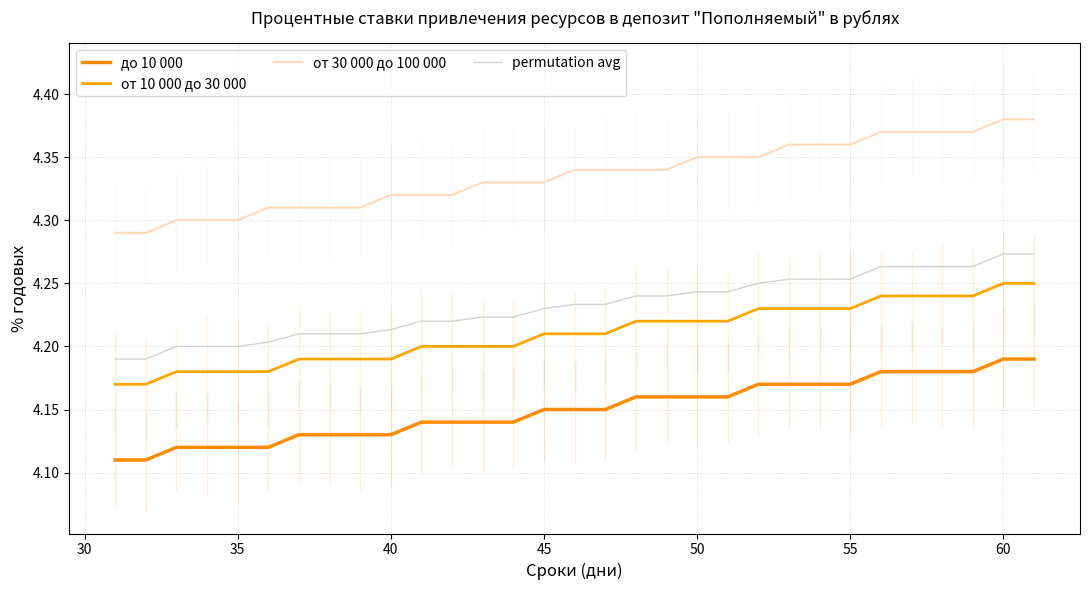

The от 10 000 до 30 000 series shows 4.2 at 30. True or false?

True